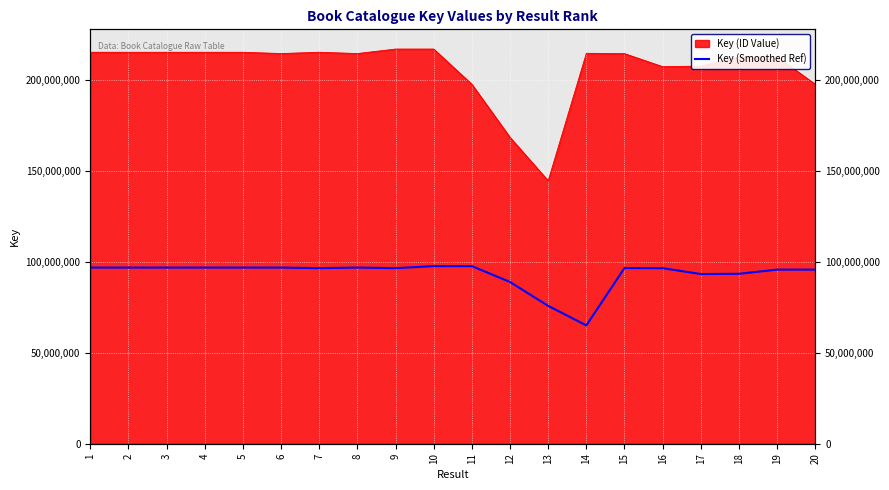

What is the minimum value shown in the chart?

65040706.4